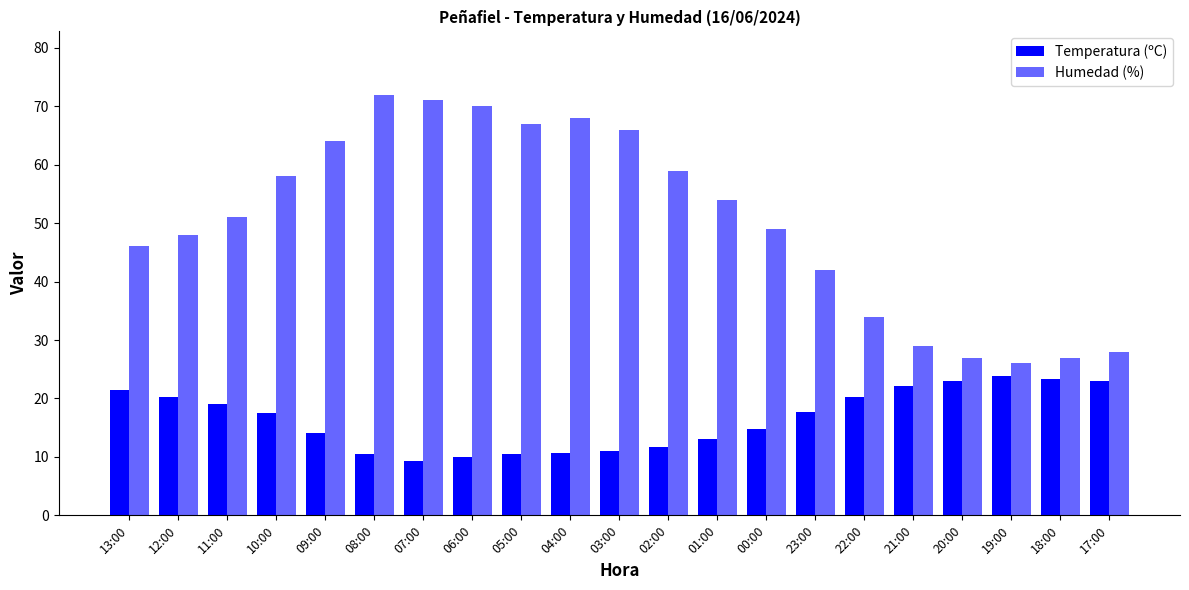

What is the label of the 2nd bar from the left?

12:00